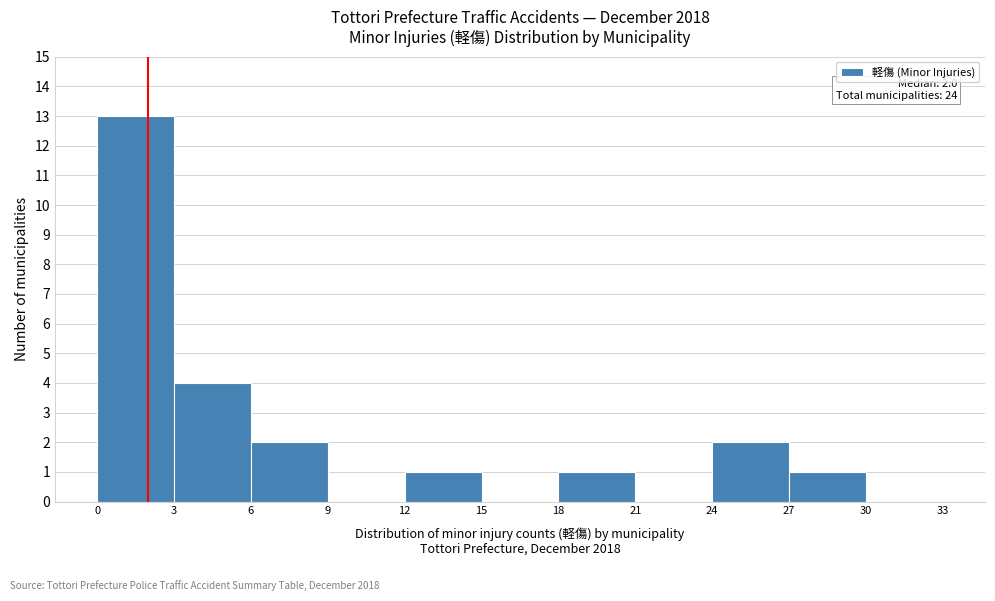

Which range on the x-axis has the tallest bar?

0 to 3